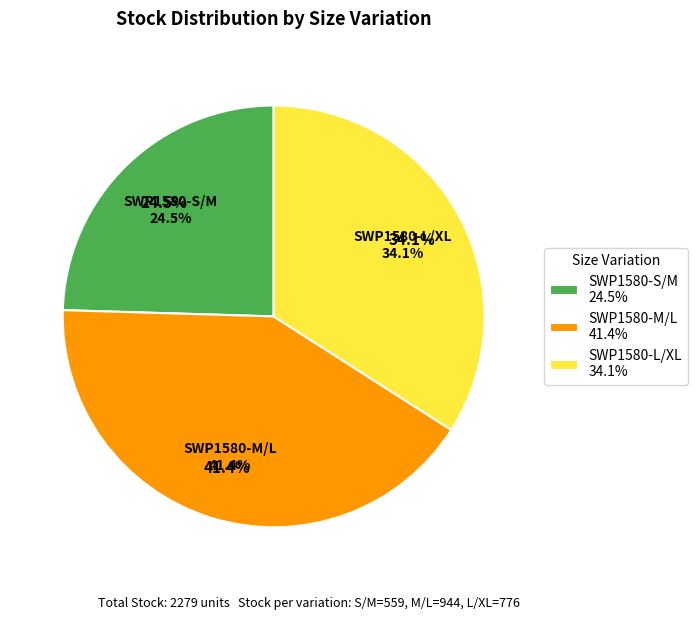

True or false: SWP1580-M/L accounts for 41% of the total.

True